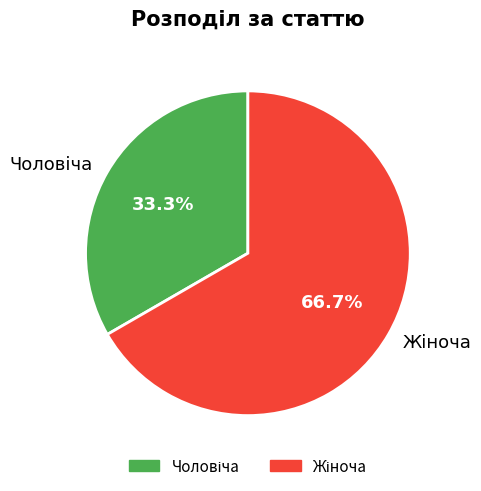

Does any single category account for the majority?

Yes